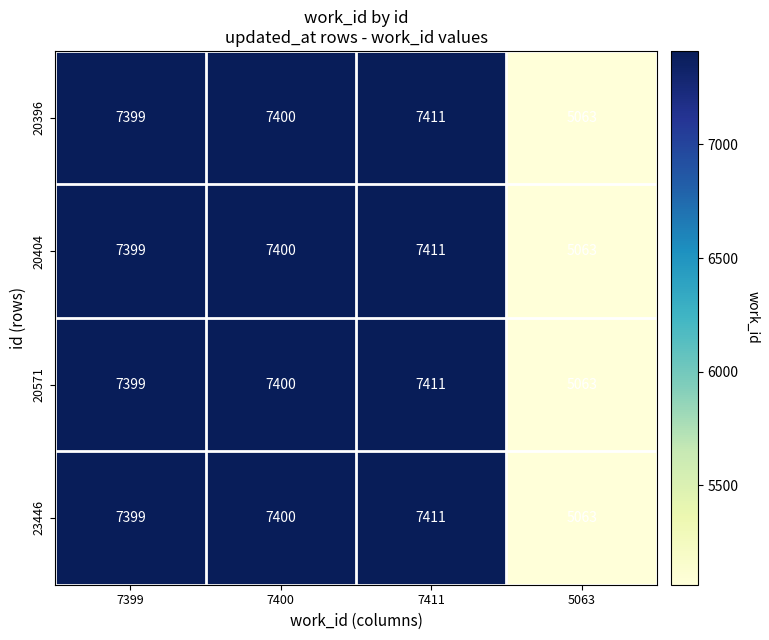

What is the sum of all 20571 values?

27273